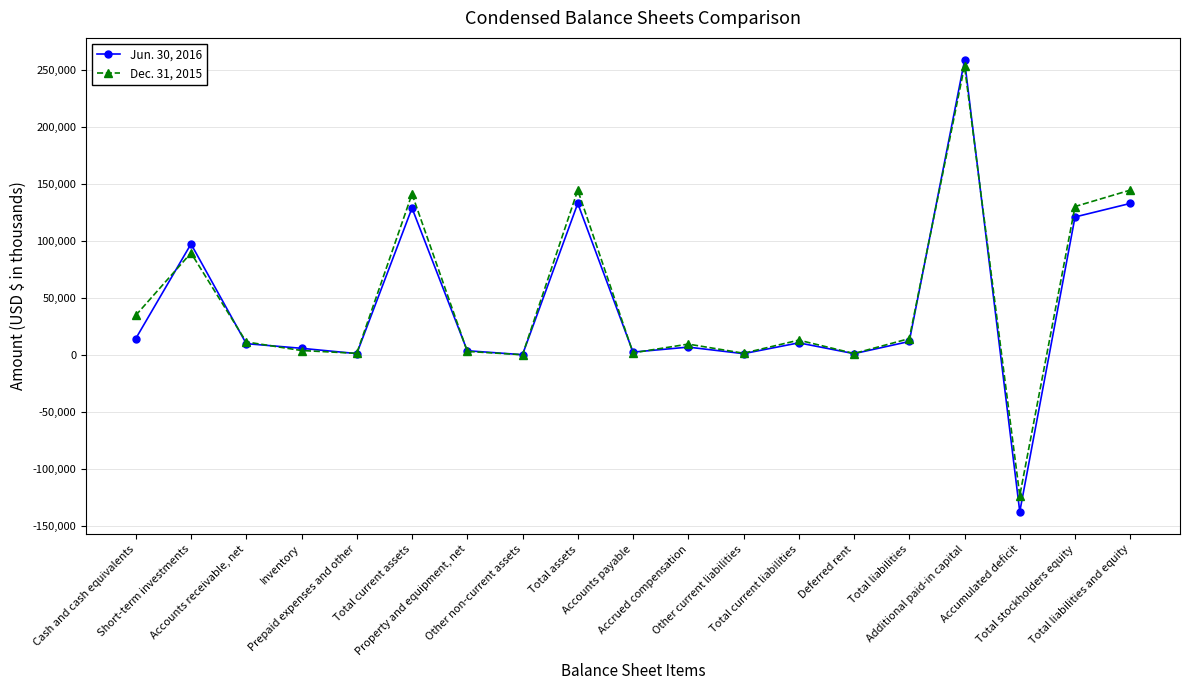

What are all the series names shown in the legend?

Jun. 30, 2016, Dec. 31, 2015